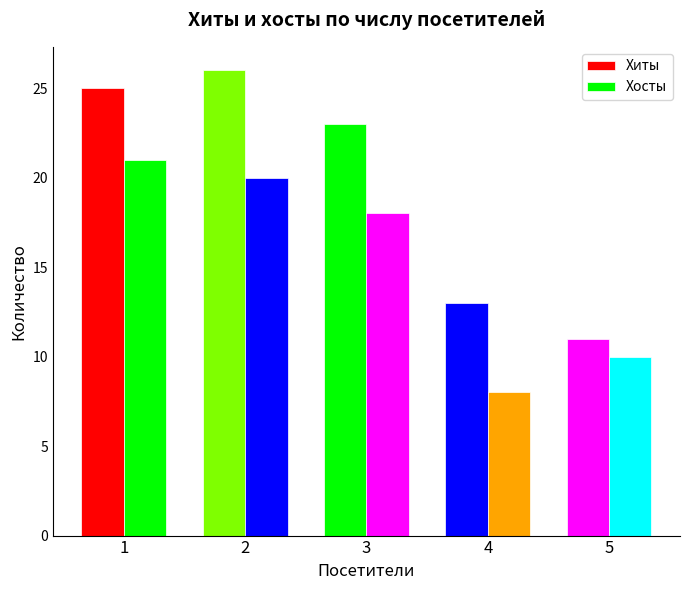

What is the value of the Хиты bar at the 3rd from the left?

23